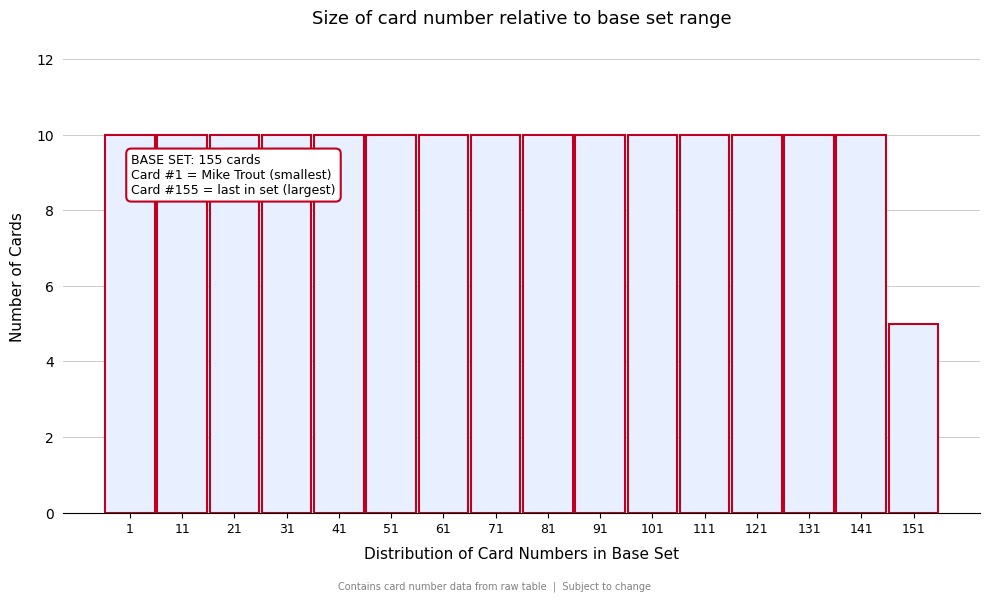

Reading left to right, transcribe all the data shown in this chart.

1=10	11=10	21=10	31=10	41=10	51=10	61=10	71=10	81=10	91=10	101=10	111=10	121=10	131=10	141=10	151=5